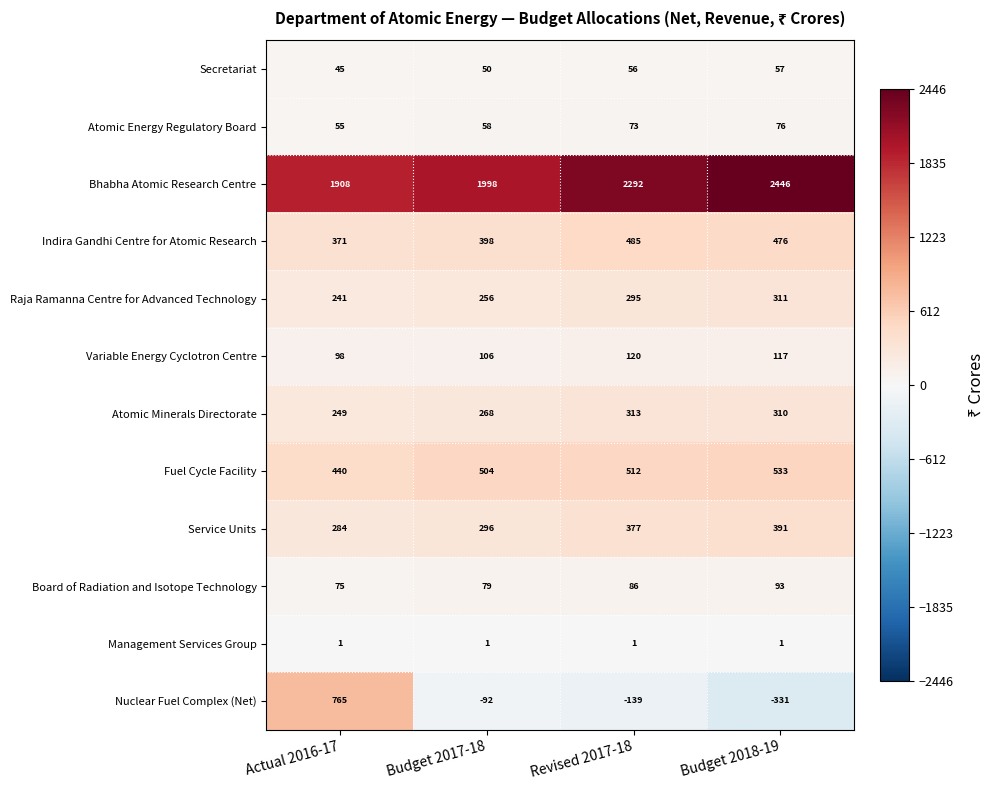

Read the Board of Radiation and Isotope Technology value at Budget 2018-19, to the nearest 10.

90